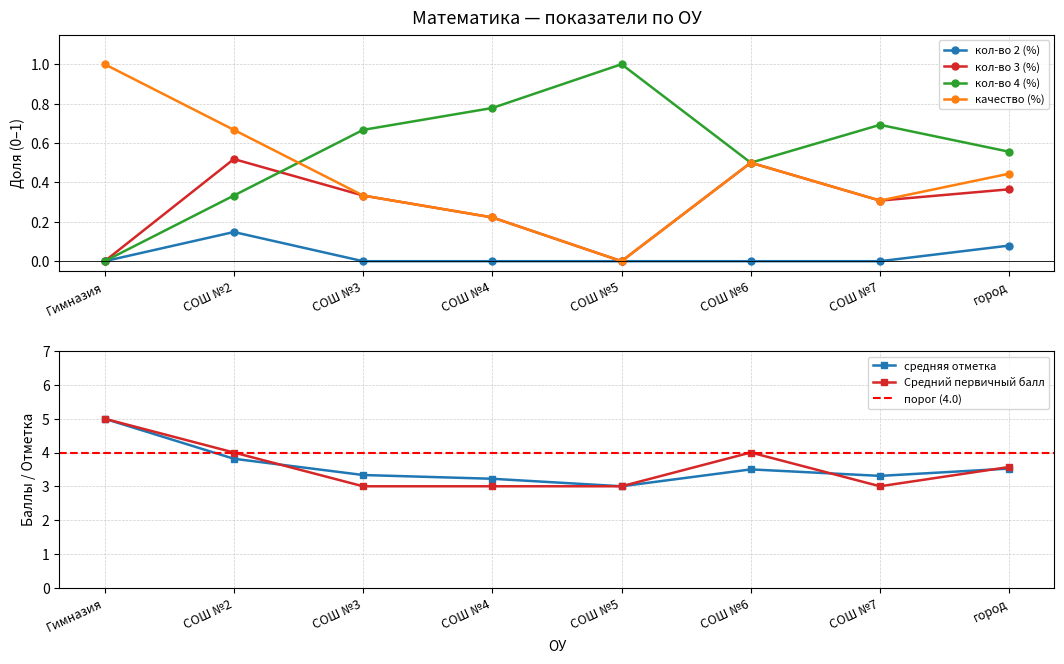

What is the label of the 7th point from the right?

СОШ №2